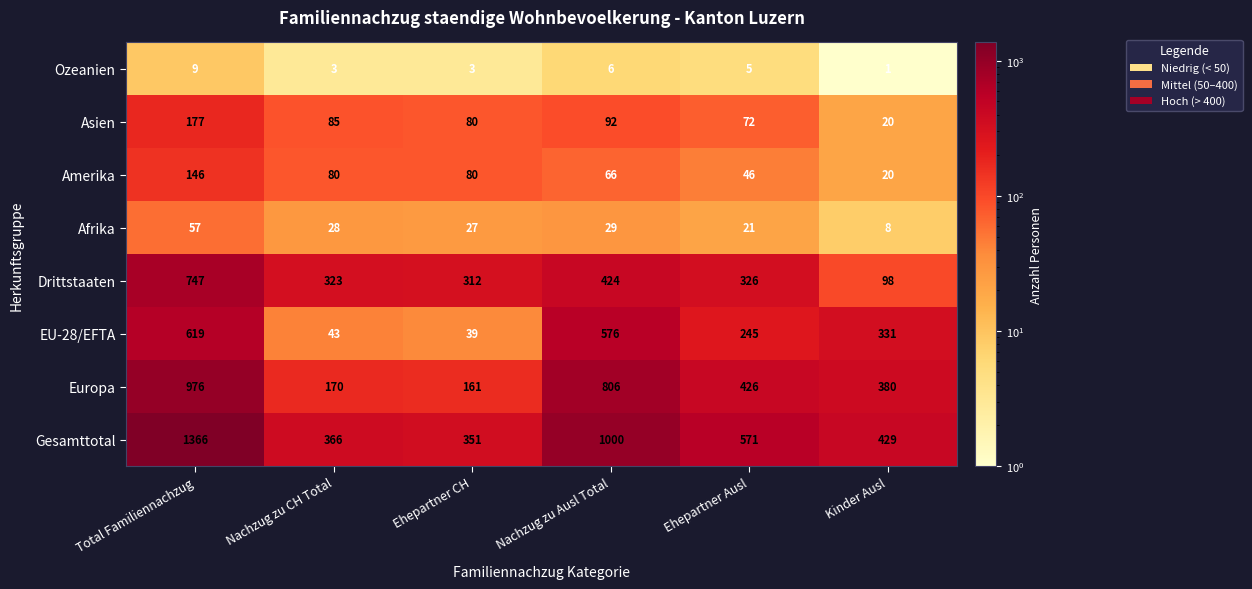

At which label is Drittstaaten closest to 422?

Nachzug zu Ausl Total